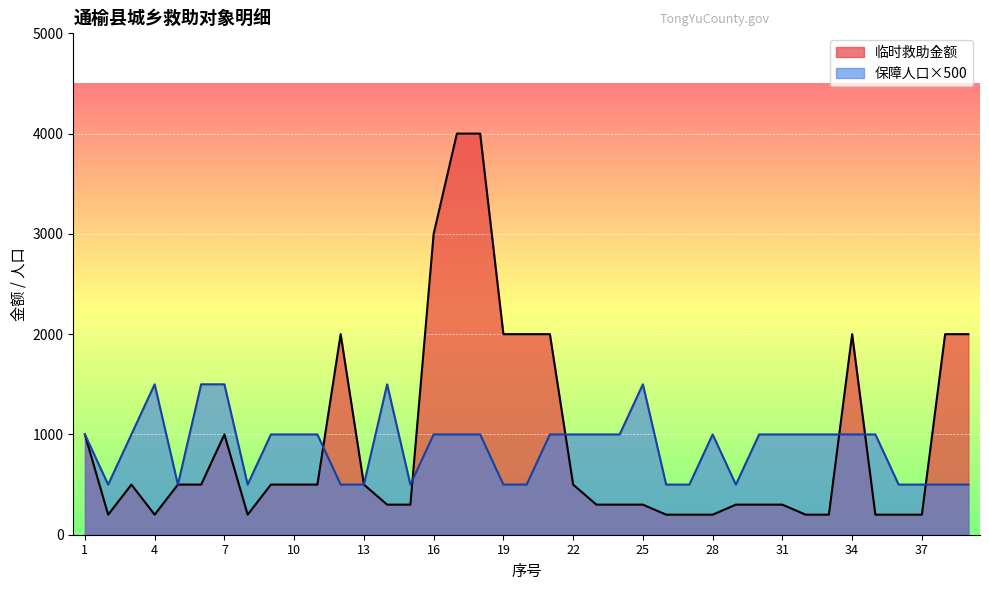

The value of 临时救助金额 at 15 is 447. True or false?

False